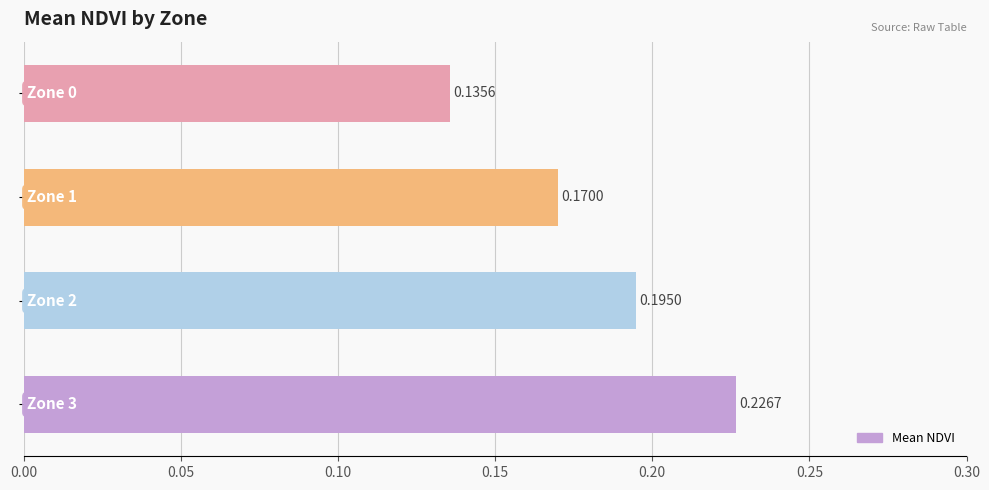

What is the sum of all values?

0.7